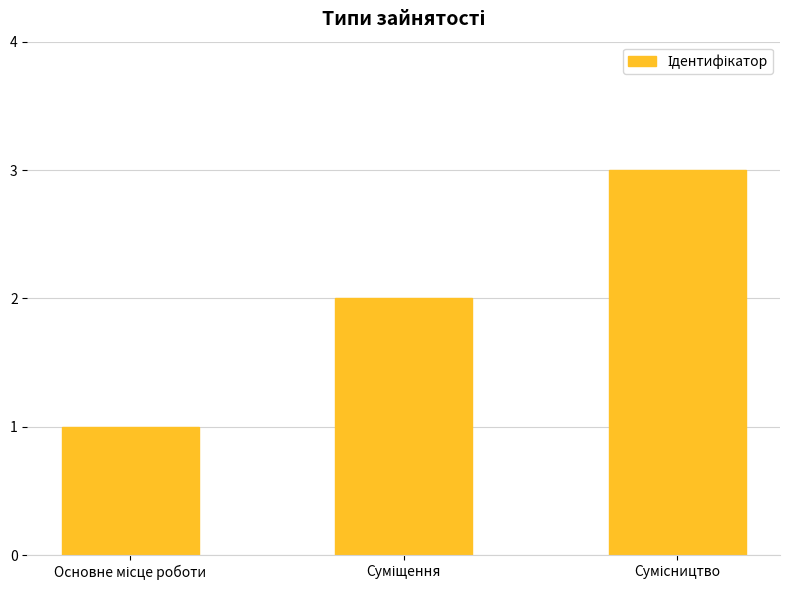

Reading left to right, list all the values displayed in this chart.

1	2	3